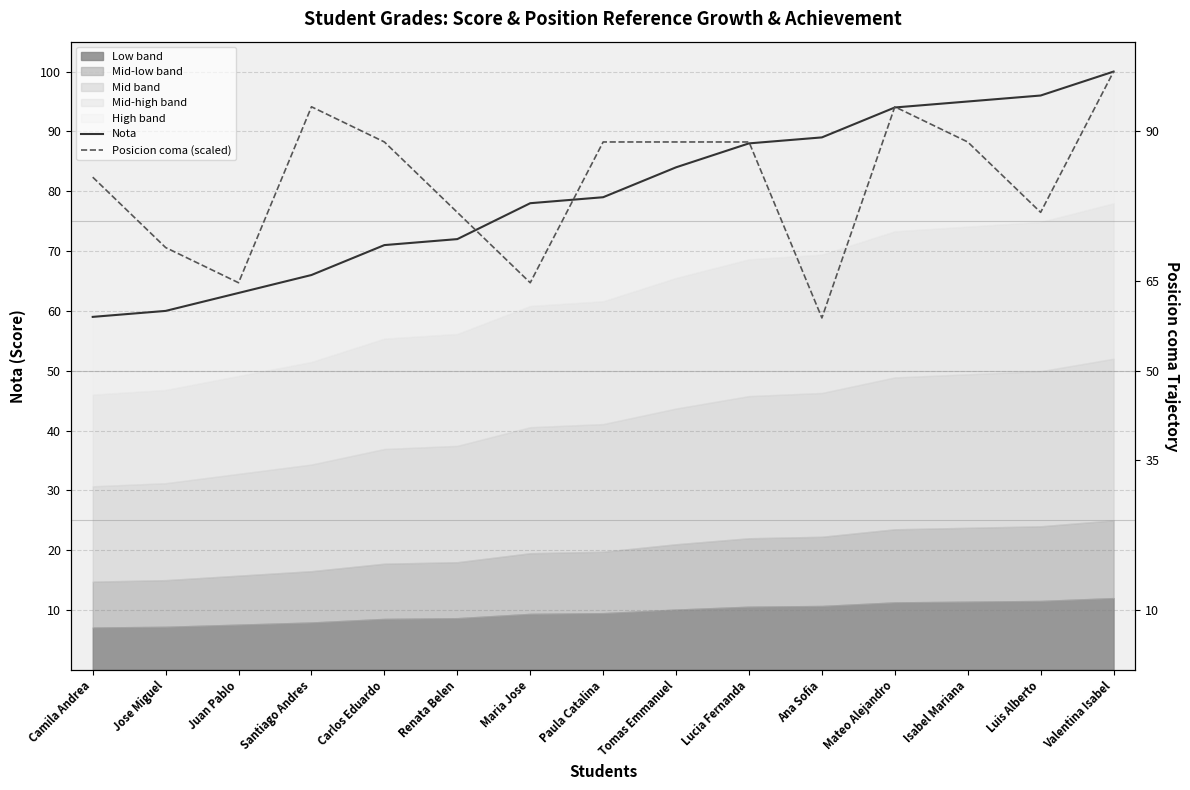

Which category has the highest value in the Nota series?

Valentina Isabel